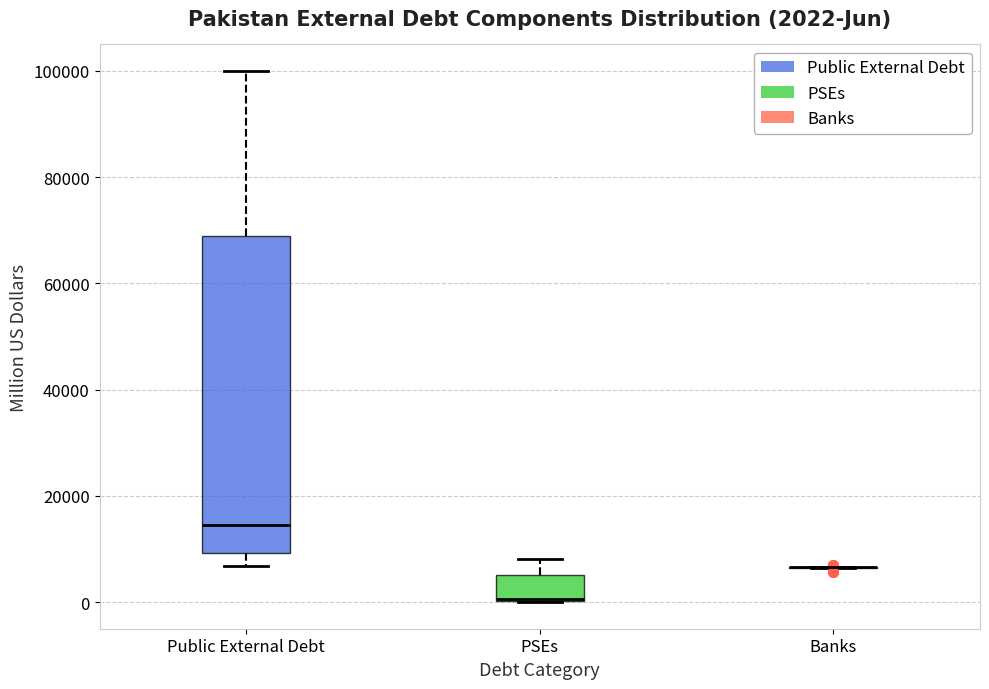

Comparing the boxes themselves (not the whiskers), which one is the tallest?

Public External Debt